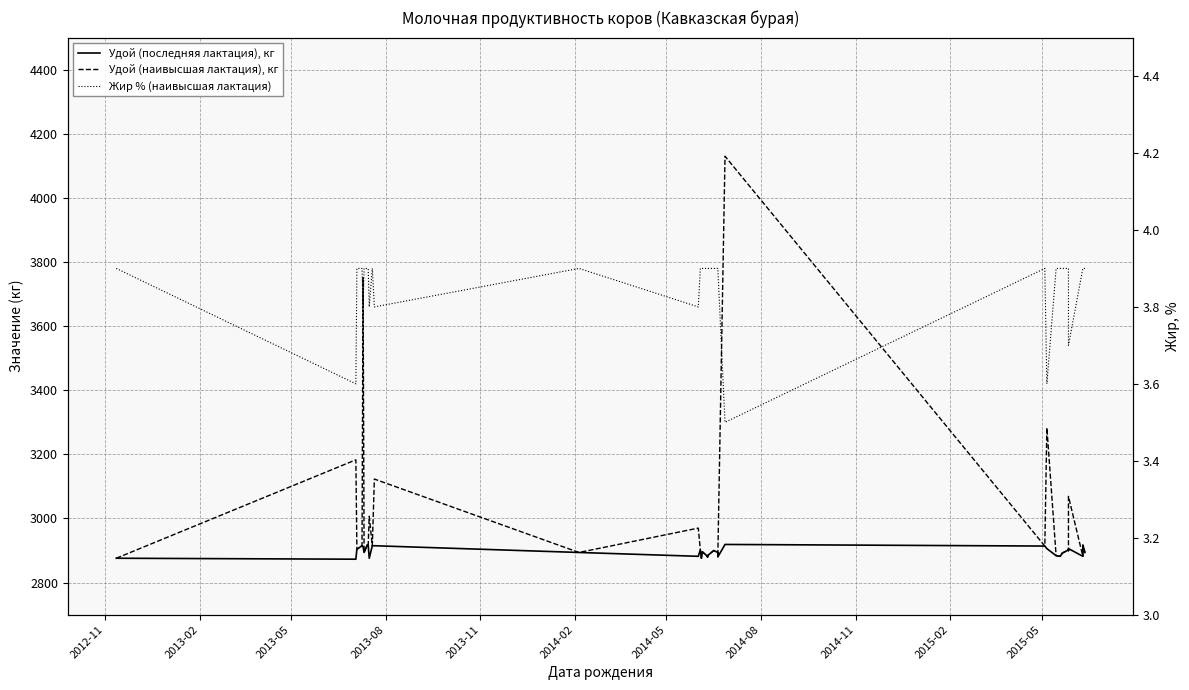

True or false: Удой (наивысшая лактация), кг and Удой (последняя лактация), кг intersect in this chart.

False